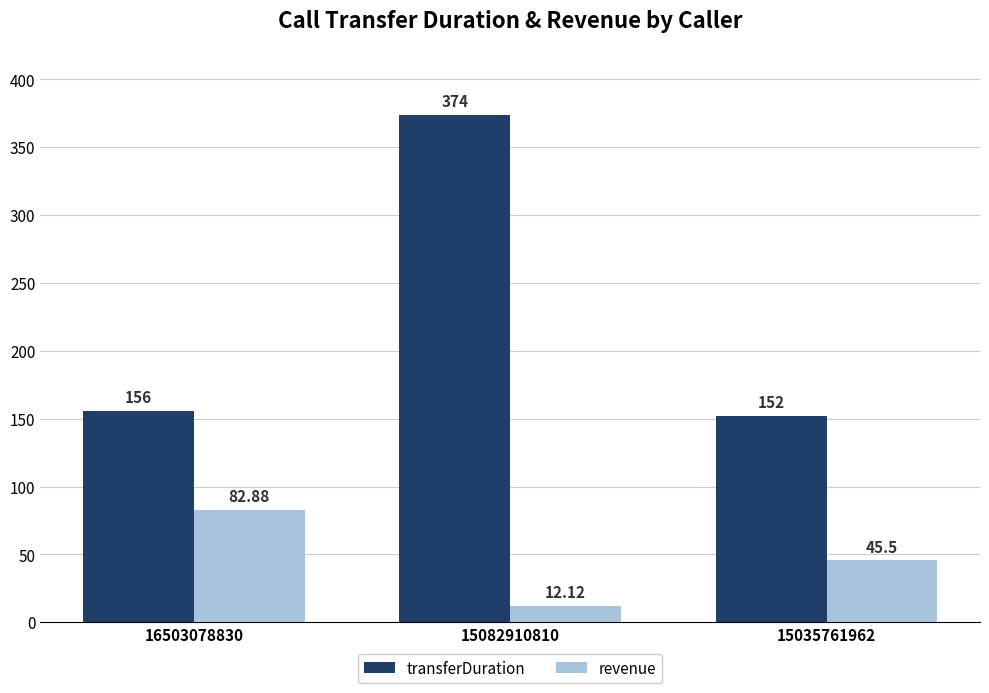

At which label is revenue closest to 47?

15035761962